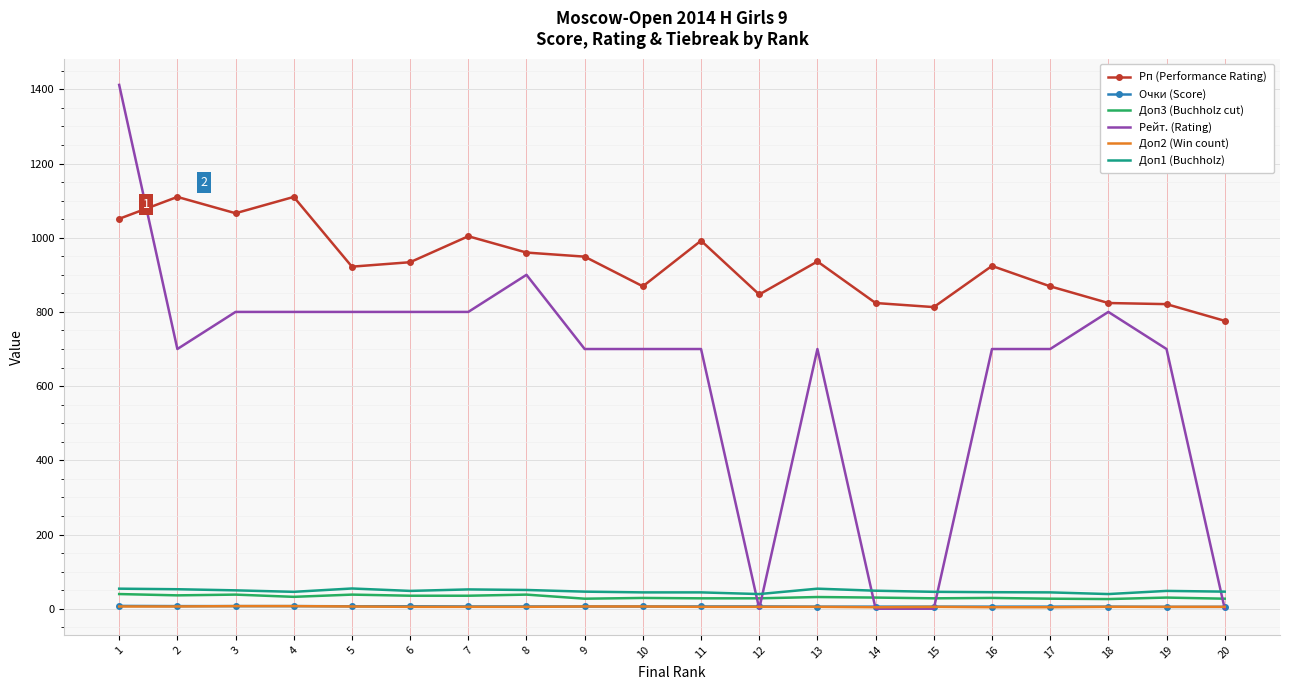

True or false: Доп3 (Buchholz cut) and Рп (Performance Rating) cross at least once.

False